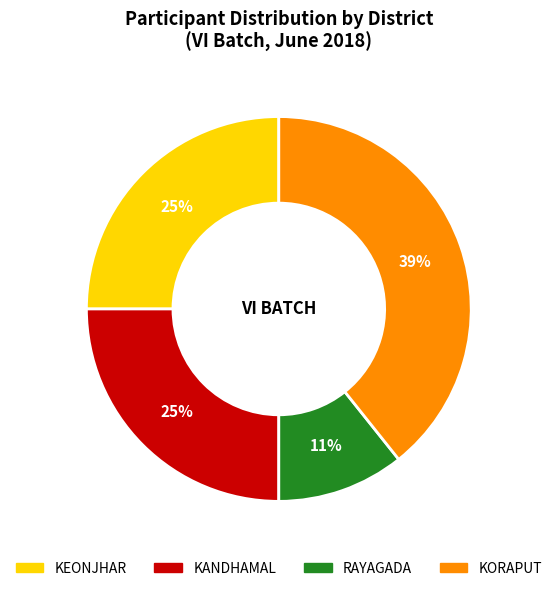

Is it true that KANDHAMAL is 34% of the pie?

False